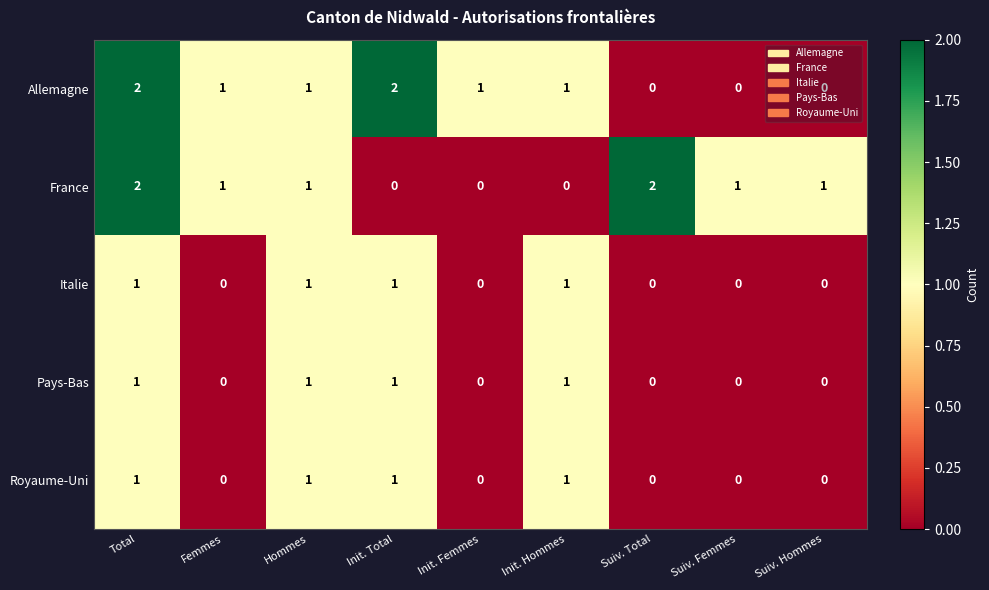

What is the total value across all series at Hommes?

5